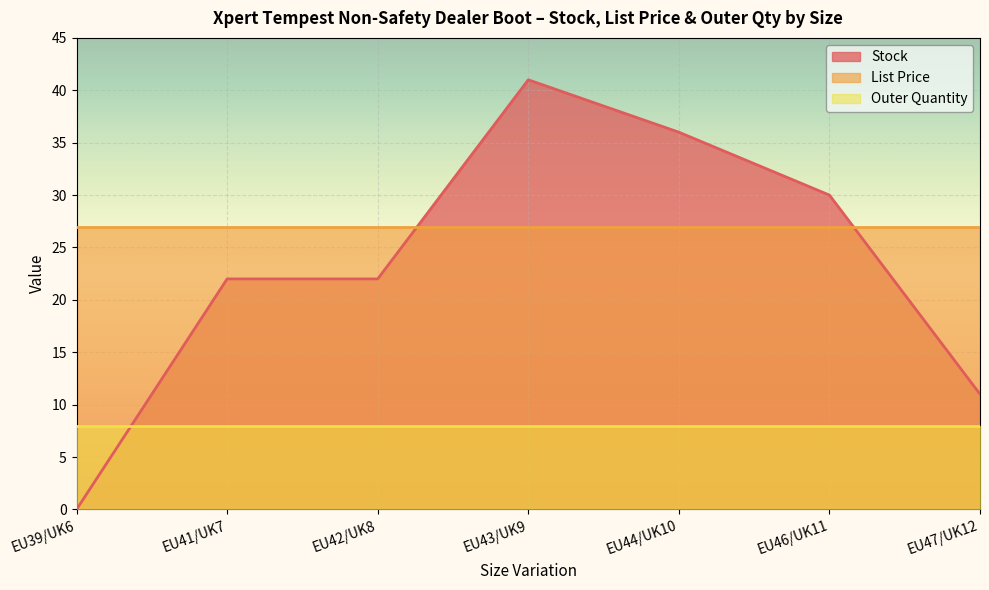

What position from the left is EU47/UK12?

7